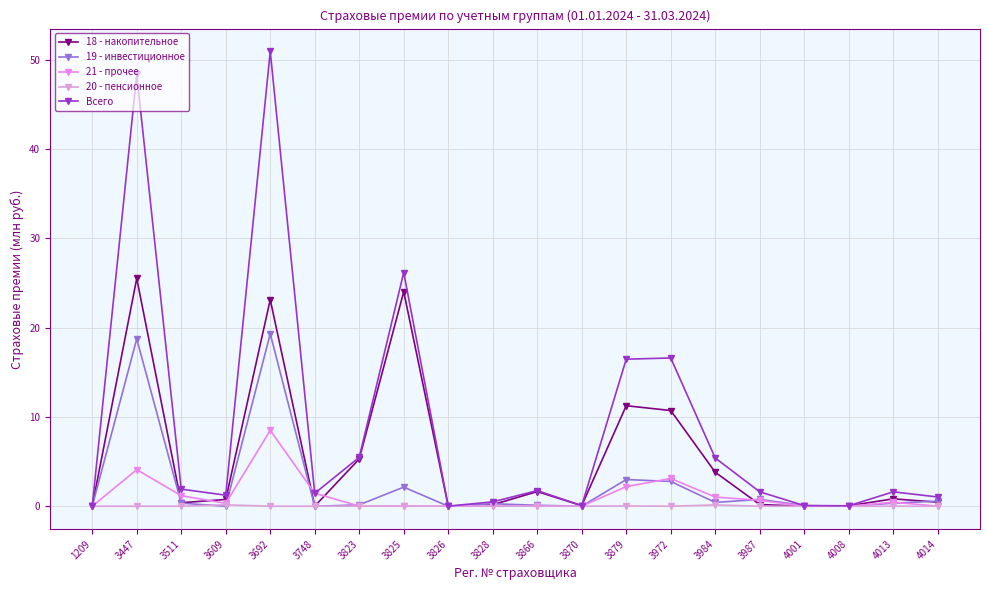

After their last crossing, which series has the higher values: 18 - накопительное or 19 - инвестиционное?

19 - инвестиционное